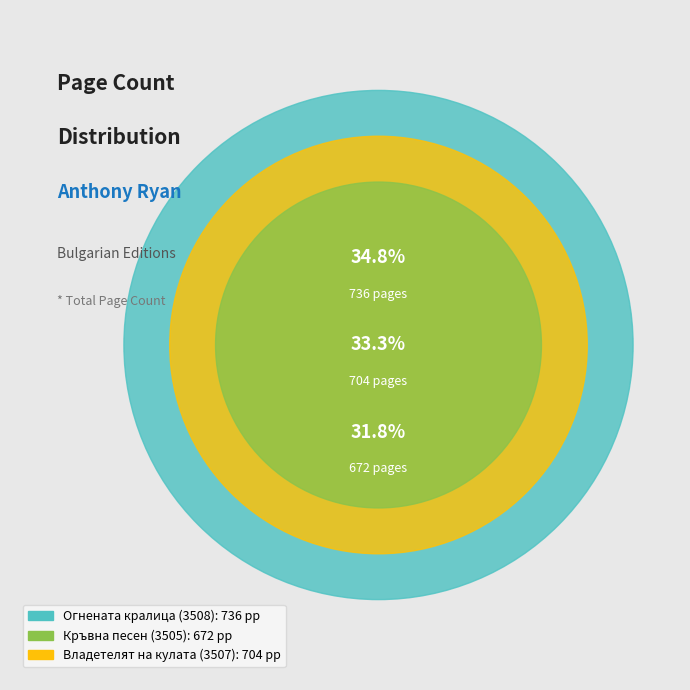

To the nearest percent, what is the average slice percentage?

33%